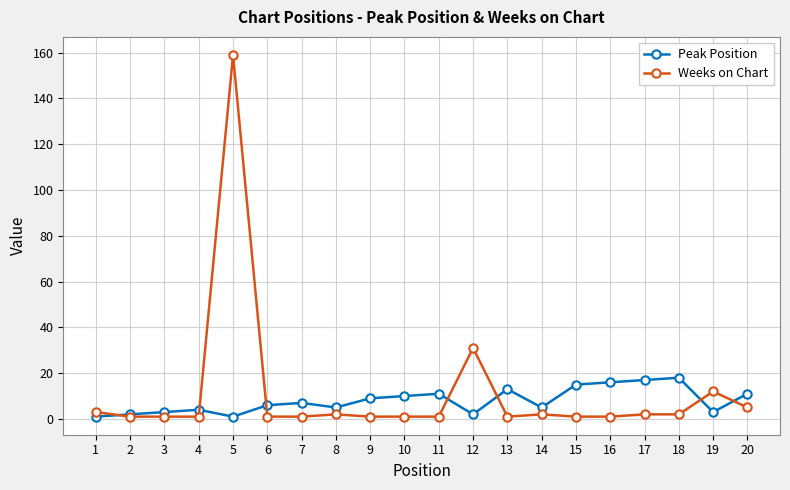

Reading left to right, transcribe all the data shown in this chart.

Peak Position: 1=1	2=2	3=3	4=4	5=1	6=6	7=7	8=5	9=9	10=10	11=11	12=2	13=13	14=5	15=15	16=16	17=17	18=18	19=3	20=11
Weeks on Chart: 1=3	2=1	3=1	4=1	5=159	6=1	7=1	8=2	9=1	10=1	11=1	12=31	13=1	14=2	15=1	16=1	17=2	18=2	19=12	20=5